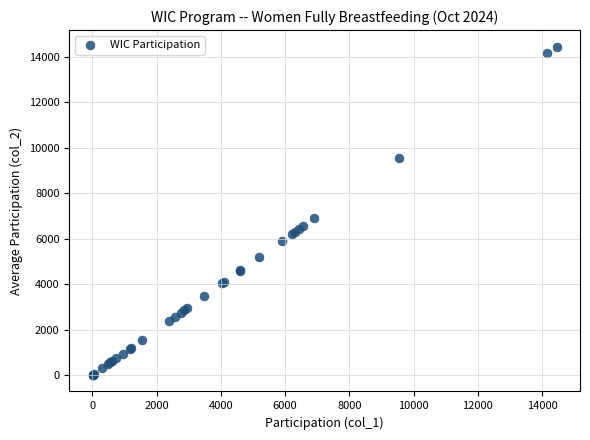

What Y value in the scatter plot is closest to 7232?

6915